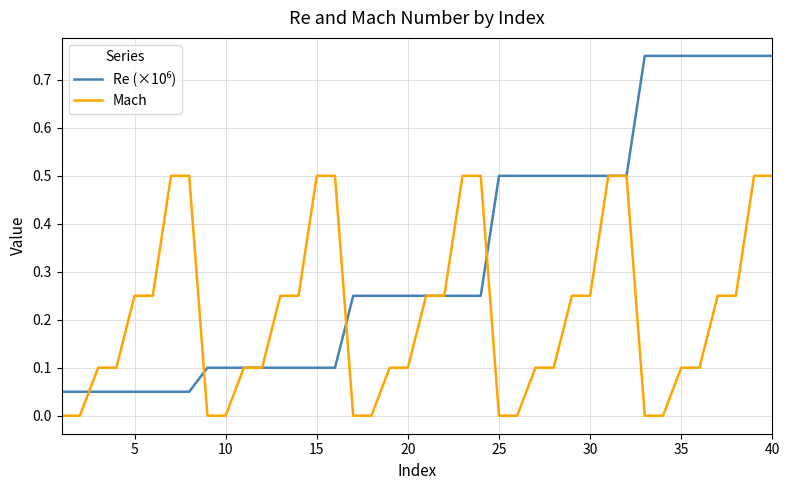

What is the sum of all Re (×10⁶) values?

13.2